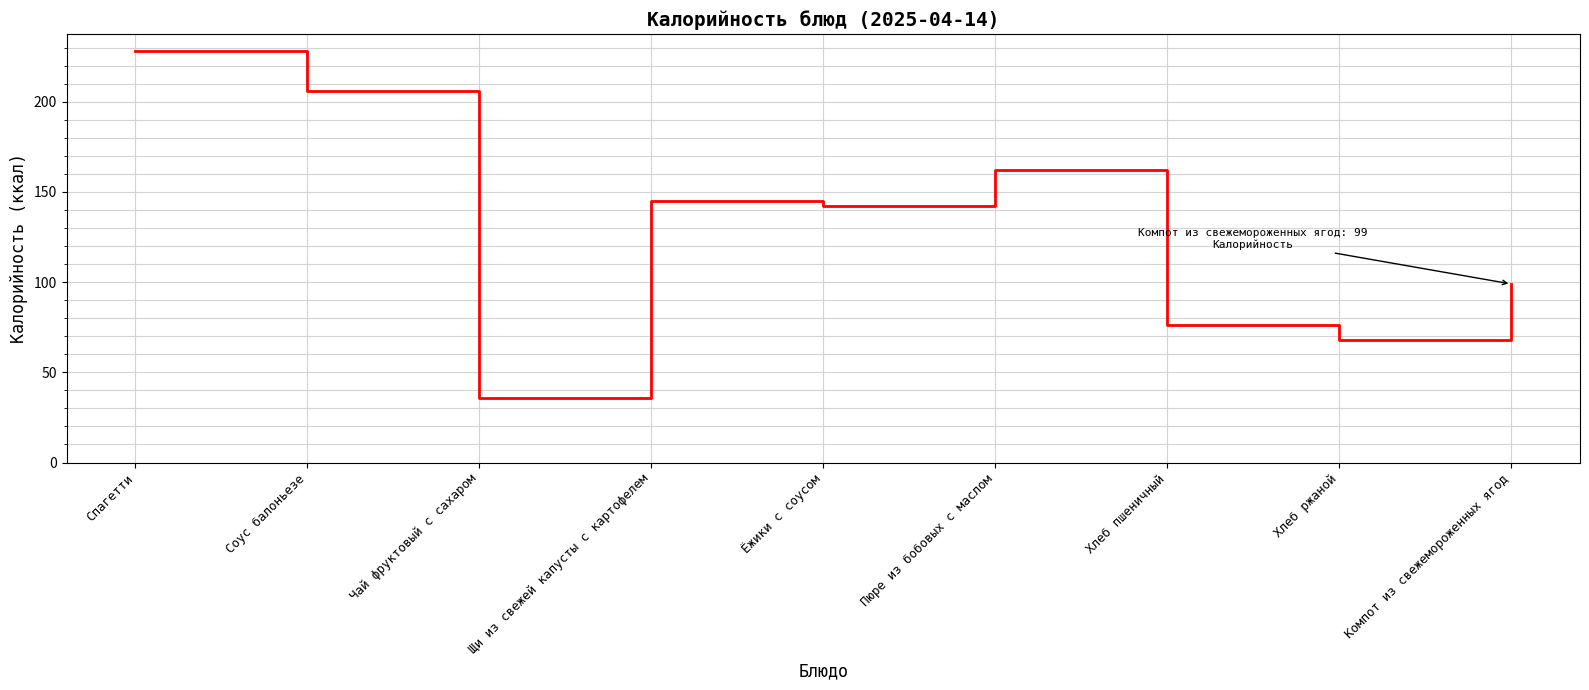

What position from the left is Хлеб пшеничный?

7